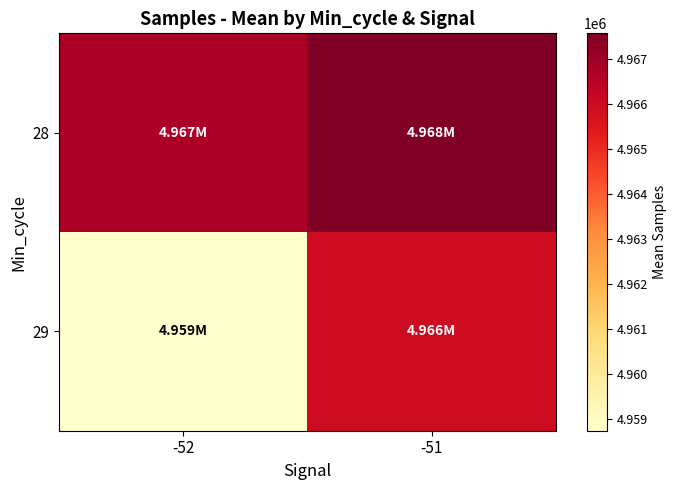

Reading left to right, extract all data points from this chart.

28: -52=4966737.5	-51=4967565.0
29: -52=4958730.3	-51=4965959.0